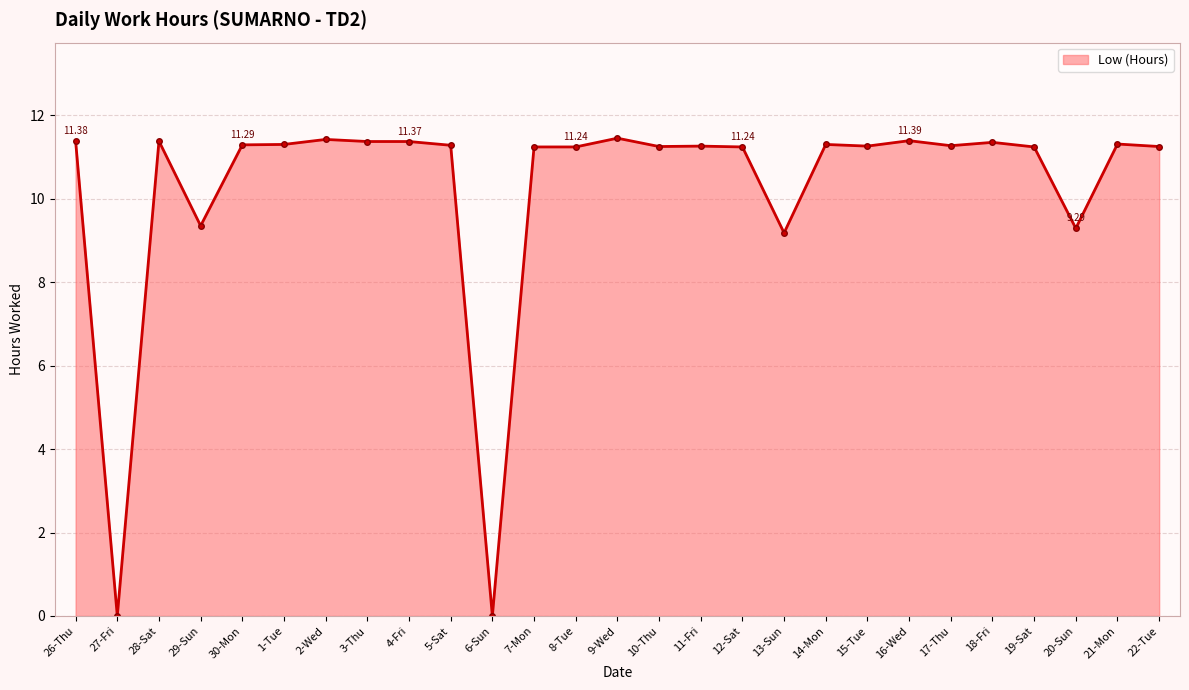

Where is the first local maximum?

28-Sat